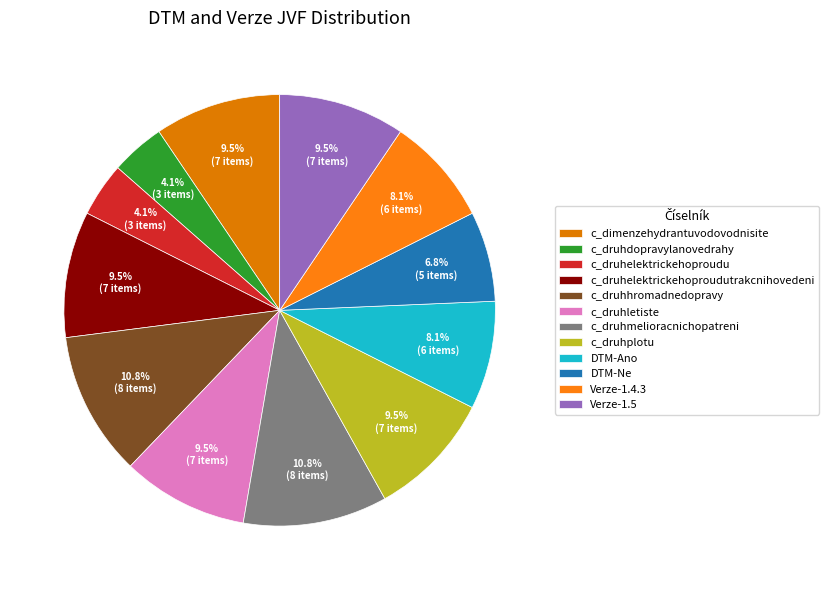

Which category has the biggest portion of the pie?

c_druhhromadnedopravy